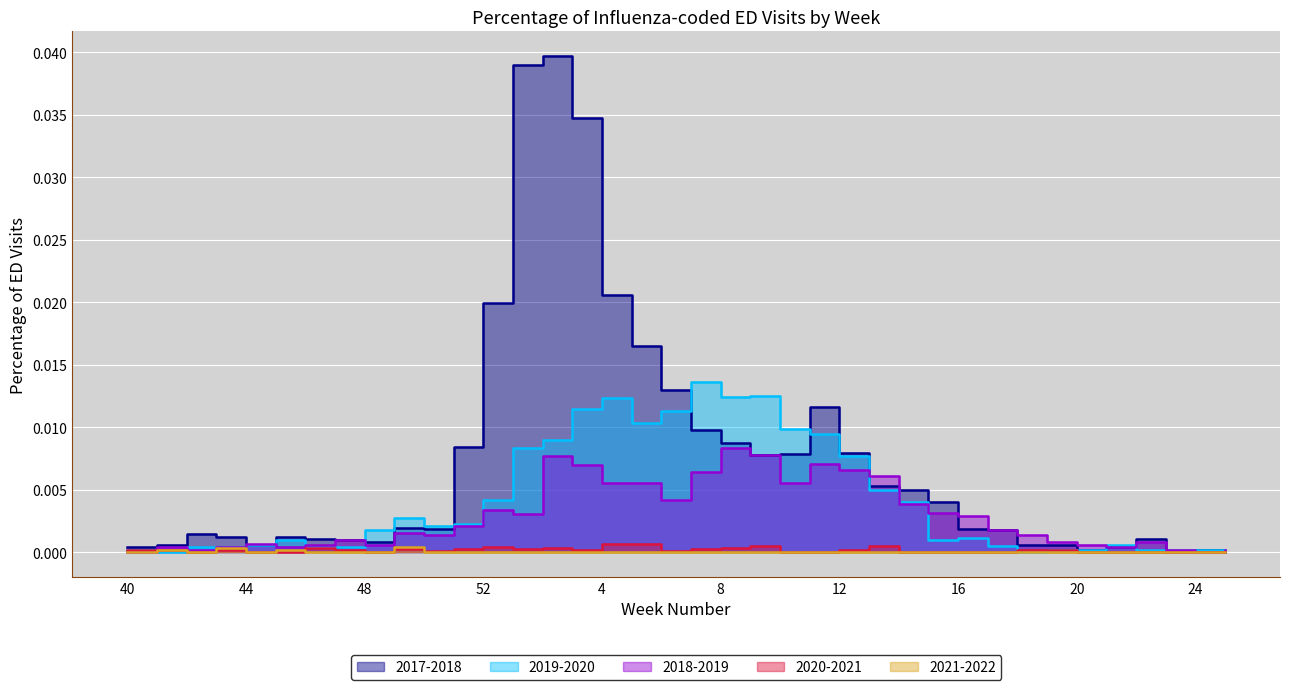

Reading left to right, extract all data points from this chart.

2017-2018: 40=0.0	41=0.0	42=0.0	43=0.0	44=0.0	45=0.0	46=0.0	47=0.0	48=0.0	49=0.0	50=0.0	51=0.0	52=0.0	1=0.0	2=0.0	3=0.0	4=0.0	5=0.0	6=0.0	7=0.0	8=0.0	9=0.0	10=0.0	11=0.0	12=0.0	13=0.0	14=0.0	15=0.0	16=0.0	17=0.0	18=0.0	19=0.0	20=0.0	21=0.0	22=0.0	23=0.0	24=0.0	25=0.0
2019-2020: 40=0.0	41=0.0	42=0.0	43=0.0	44=0.0	45=0.0	46=0.0	47=0.0	48=0.0	49=0.0	50=0.0	51=0.0	52=0.0	1=0.0	2=0.0	3=0.0	4=0.0	5=0.0	6=0.0	7=0.0	8=0.0	9=0.0	10=0.0	11=0.0	12=0.0	13=0.0	14=0.0	15=0.0	16=0.0	17=0.0	18=0.0	19=0.0	20=0.0	21=0.0	22=0.0	23=0.0	24=0.0	25=0.0
2018-2019: 40=0.0	41=0.0	42=0.0	43=0.0	44=0.0	45=0.0	46=0.0	47=0.0	48=0.0	49=0.0	50=0.0	51=0.0	52=0.0	1=0.0	2=0.0	3=0.0	4=0.0	5=0.0	6=0.0	7=0.0	8=0.0	9=0.0	10=0.0	11=0.0	12=0.0	13=0.0	14=0.0	15=0.0	16=0.0	17=0.0	18=0.0	19=0.0	20=0.0	21=0.0	22=0.0	23=0.0	24=0.0	25=0.0
2020-2021: 40=0.0	41=0.0	42=0.0	43=0.0	44=0.0	45=0.0	46=0.0	47=0.0	48=0.0	49=0.0	50=0.0	51=0.0	52=0.0	1=0.0	2=0.0	3=0.0	4=0.0	5=0.0	6=0.0	7=0.0	8=0.0	9=0.0	10=0.0	11=0.0	12=0.0	13=0.0	14=0.0	15=0.0	16=0.0	17=0.0	18=0.0	19=0.0	20=0.0	21=0.0	22=0.0	23=0.0	24=0.0	25=0.0
2021-2022: 40=0.0	41=0.0	42=0.0	43=0.0	44=0.0	45=0.0	46=0.0	47=0.0	48=0.0	49=0.0	50=0.0	51=0.0	52=0.0	1=0.0	2=0.0	3=0.0	4=0.0	5=0.0	6=0.0	7=0.0	8=0.0	9=0.0	10=0.0	11=0.0	12=0.0	13=0.0	14=0.0	15=0.0	16=0.0	17=0.0	18=0.0	19=0.0	20=0.0	21=0.0	22=0.0	23=0.0	24=0.0	25=0.0